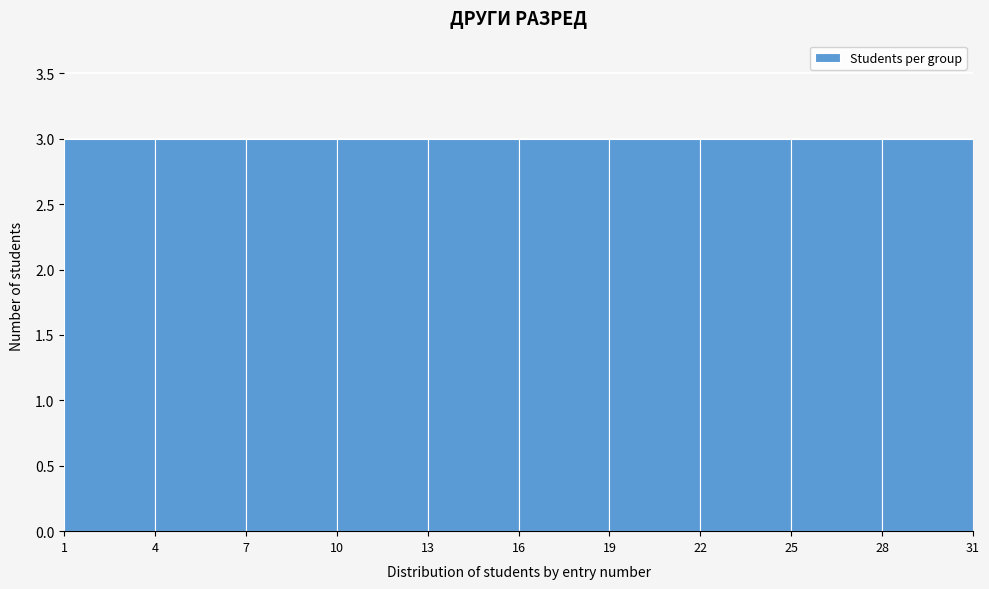

Reading left to right, transcribe this chart: for each bar, give the range it covers on the x-axis and its height. The values are not printed on the chart, so give them approximately, as read against the axis.

1 to 4: 3
4 to 7: 3
7 to 10: 3
10 to 13: 3
13 to 16: 3
16 to 19: 3
19 to 22: 3
22 to 25: 3
25 to 28: 3
28 to 31: 3